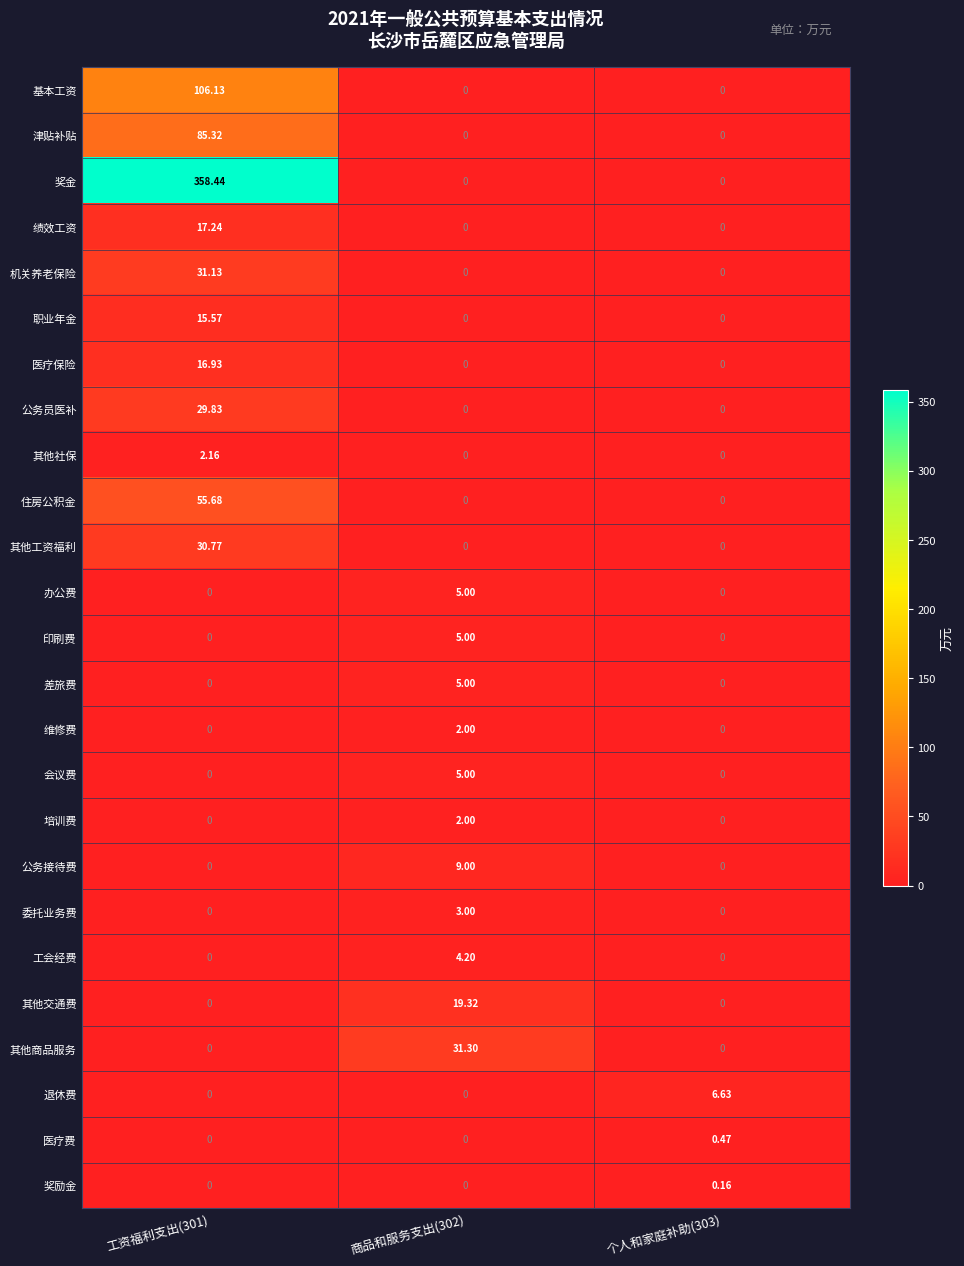

Is the value of 机关养老保险 at 商品和服务支出(302) greater than the value of 职业年金 at 工资福利支出(301)?

No